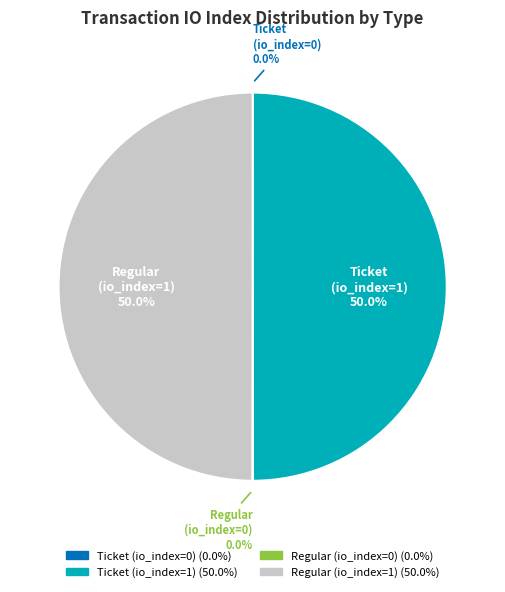

Combined, do Ticket (io_index=1) and Regular (io_index=1) account for over 50%?

Yes